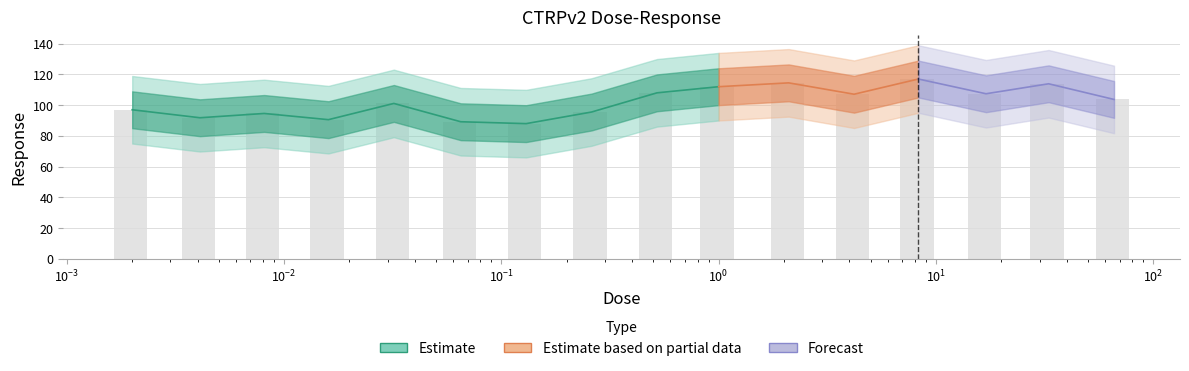

At which label is the value closest to 102?

0.032